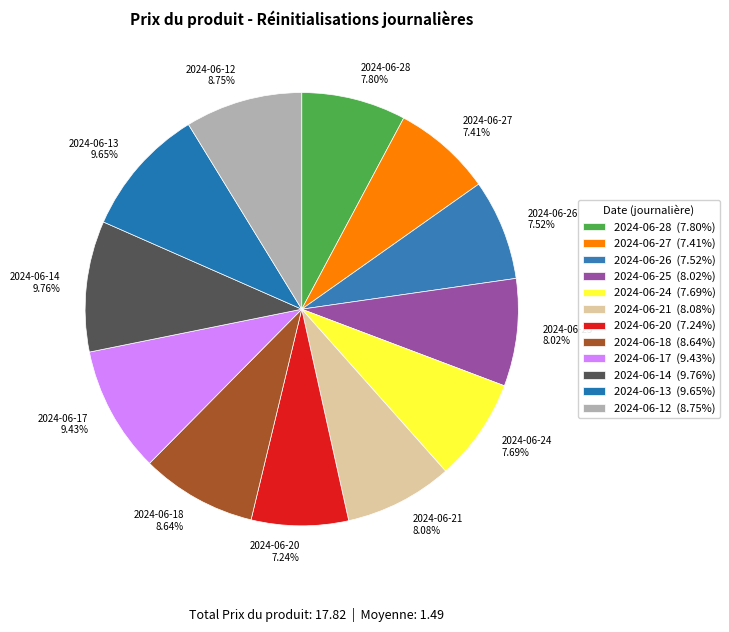

What is the ratio of the value at 2024-06-12 to the value at 2024-06-20?

1.2